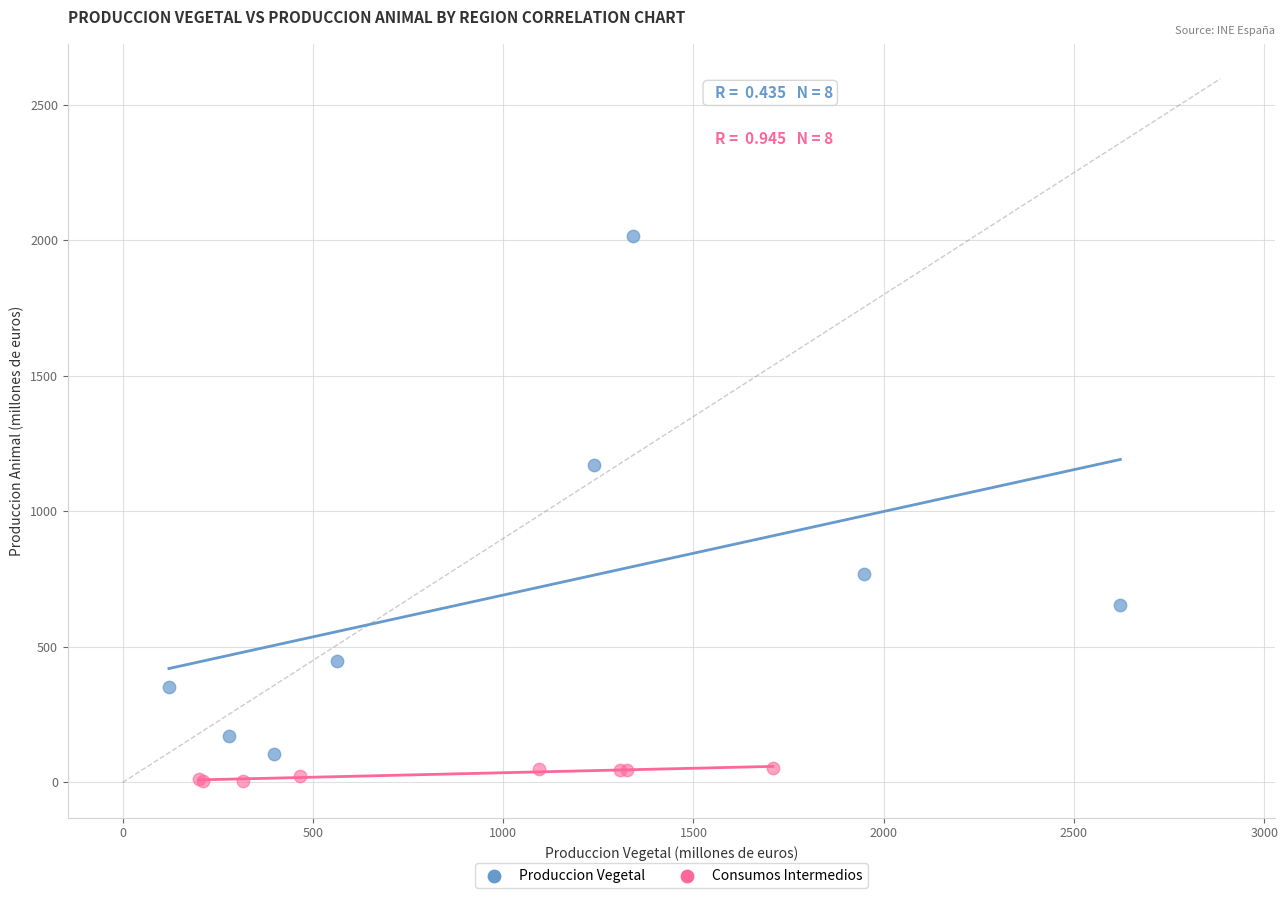

What are all the series names shown in the legend?

Produccion Vegetal, Consumos Intermedios